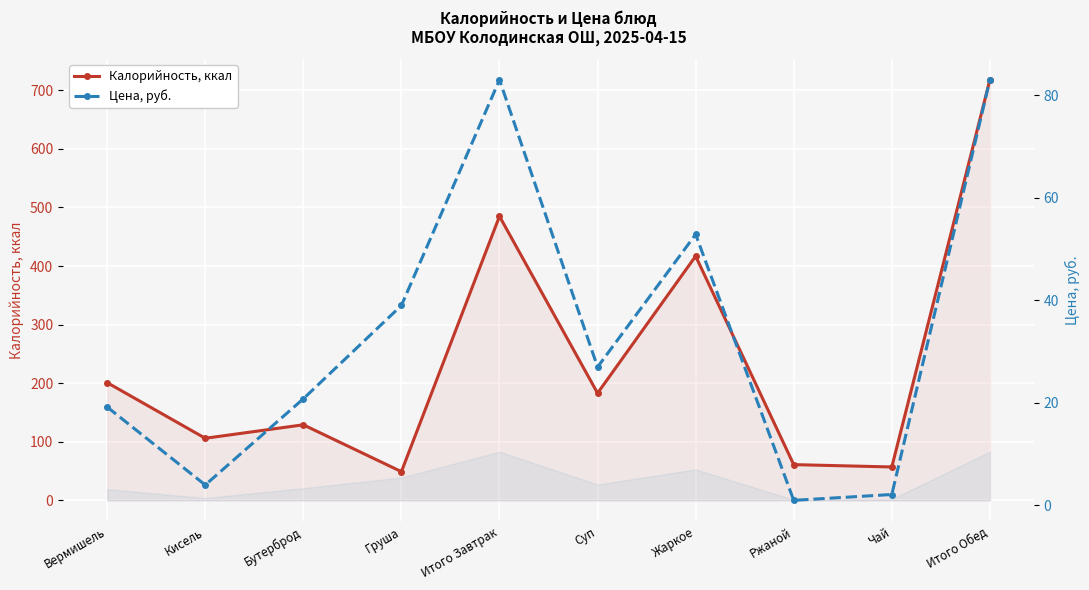

True or false: Цена, руб. has a value of 27.0 at Суп.

True